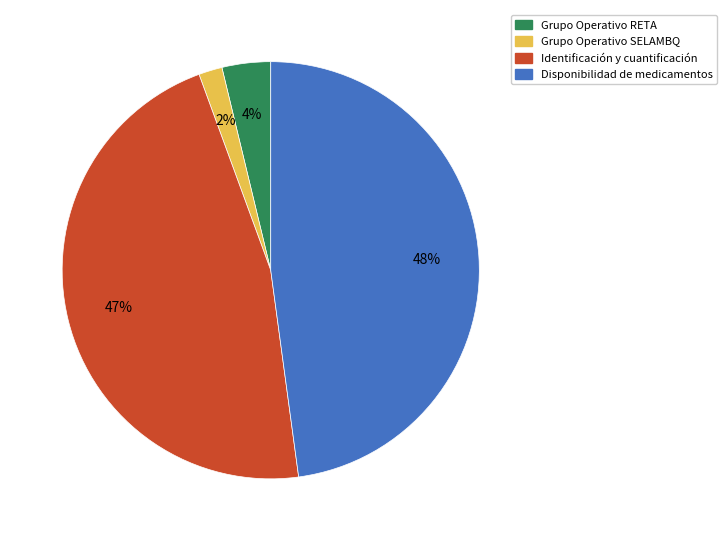

To the nearest percent, what is the combined percentage of Grupo Operativo SELAMBQ and Disponibilidad de medicamentos?

50%